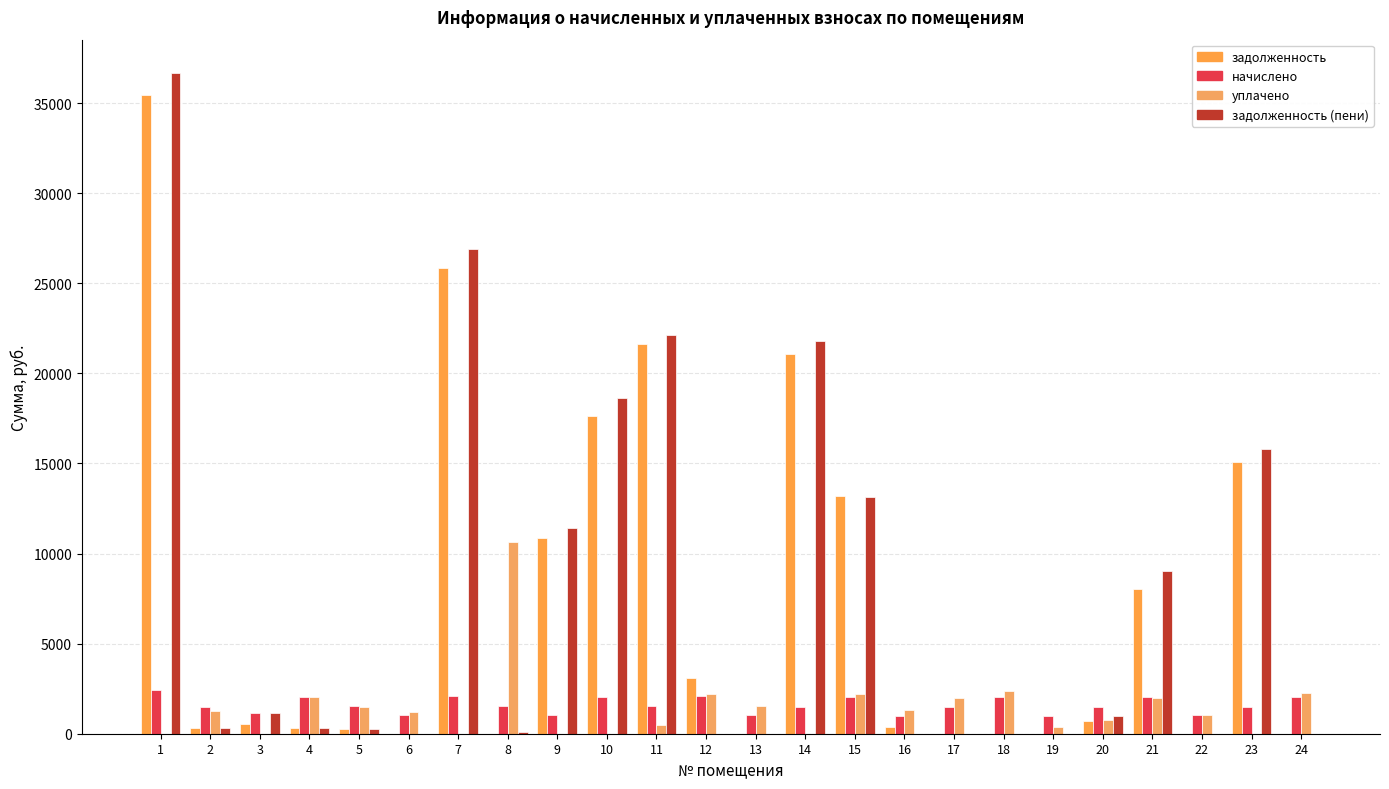

What are all the series names shown in the legend?

задолженность, начислено, уплачено, задолженность (пени)